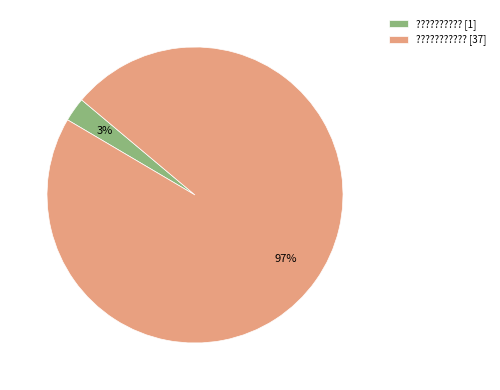

Do ??????????? [37] and ?????????? [1] together represent more than half of the pie?

Yes